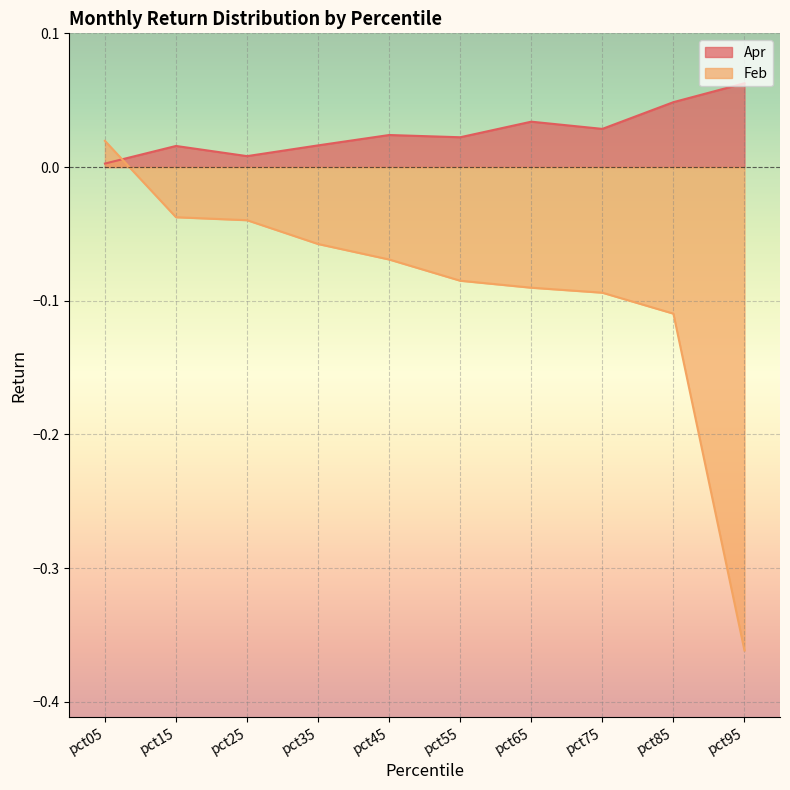

List the series in order of their peak value, highest first.

Apr, Feb